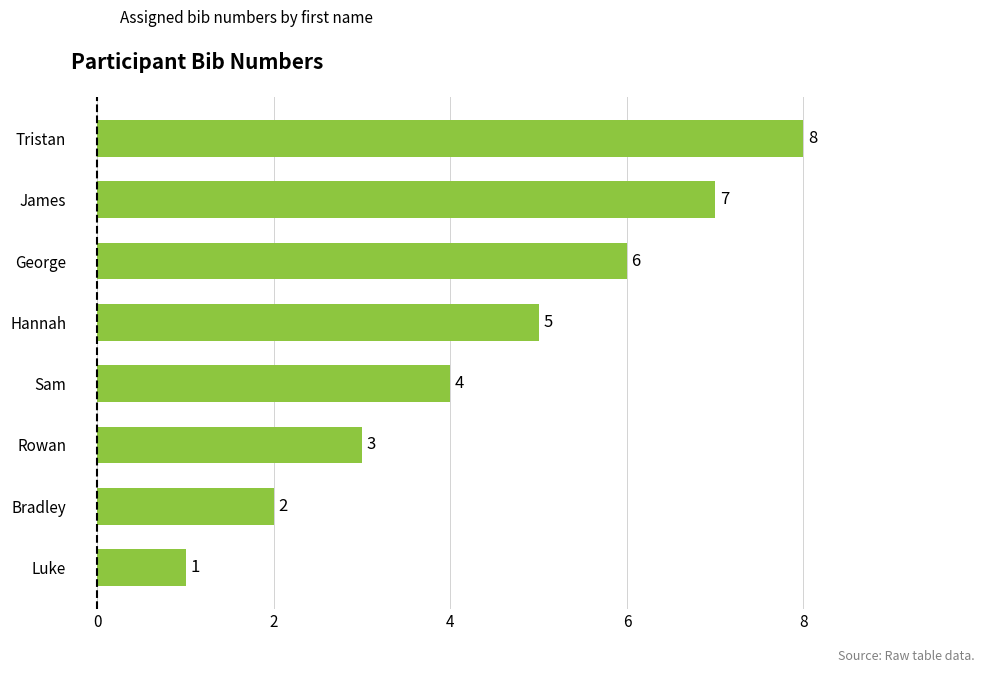

Count the values in the range 3 to 7.

5